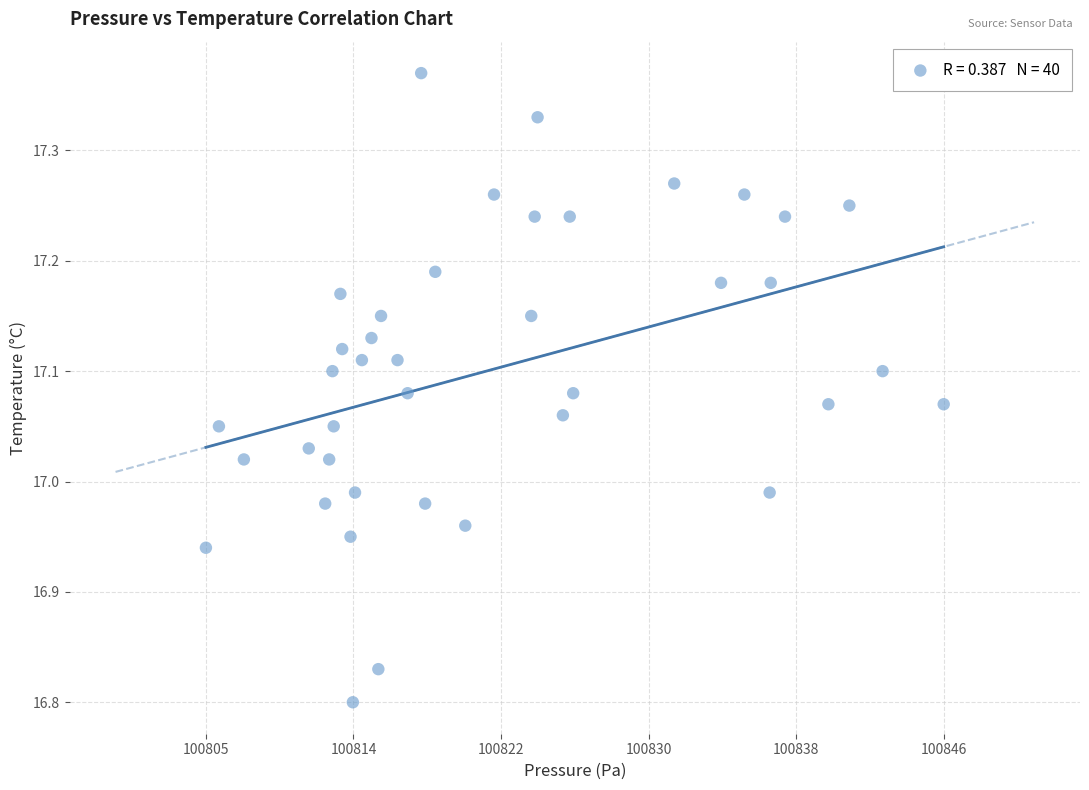

What is the range of X values (max minus min)?

40.8